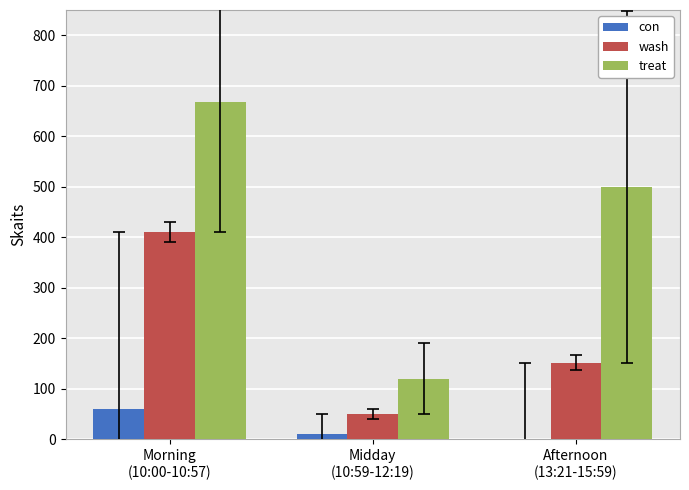

What is the maximum value shown in the chart?

668.0